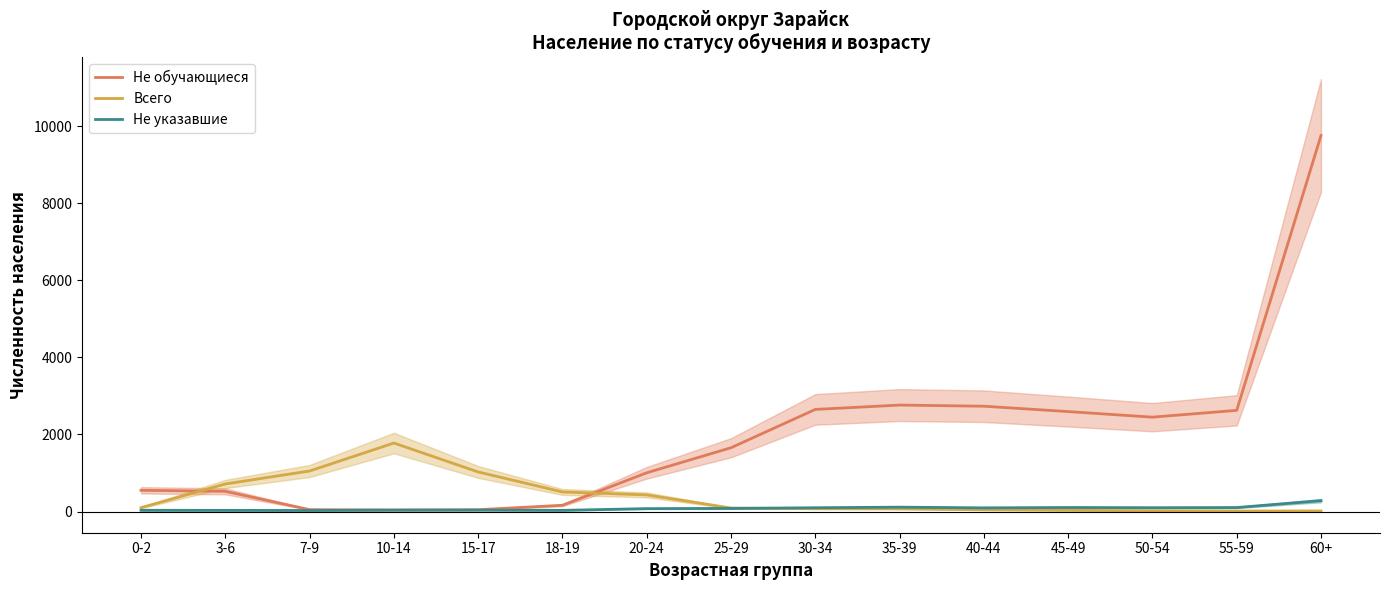

Reading right to left, what are all the values shown in this chart?

Не обучающиеся: 9764	2627	2450	2595	2734	2764	2651	1656	1006	162	47	40	49	524	551
Всего: 15	12	18	32	45	70	73	91	431	508	1027	1778	1052	715	100
Не указавшие: 282	103	99	104	95	113	98	80	75	30	36	36	27	30	32